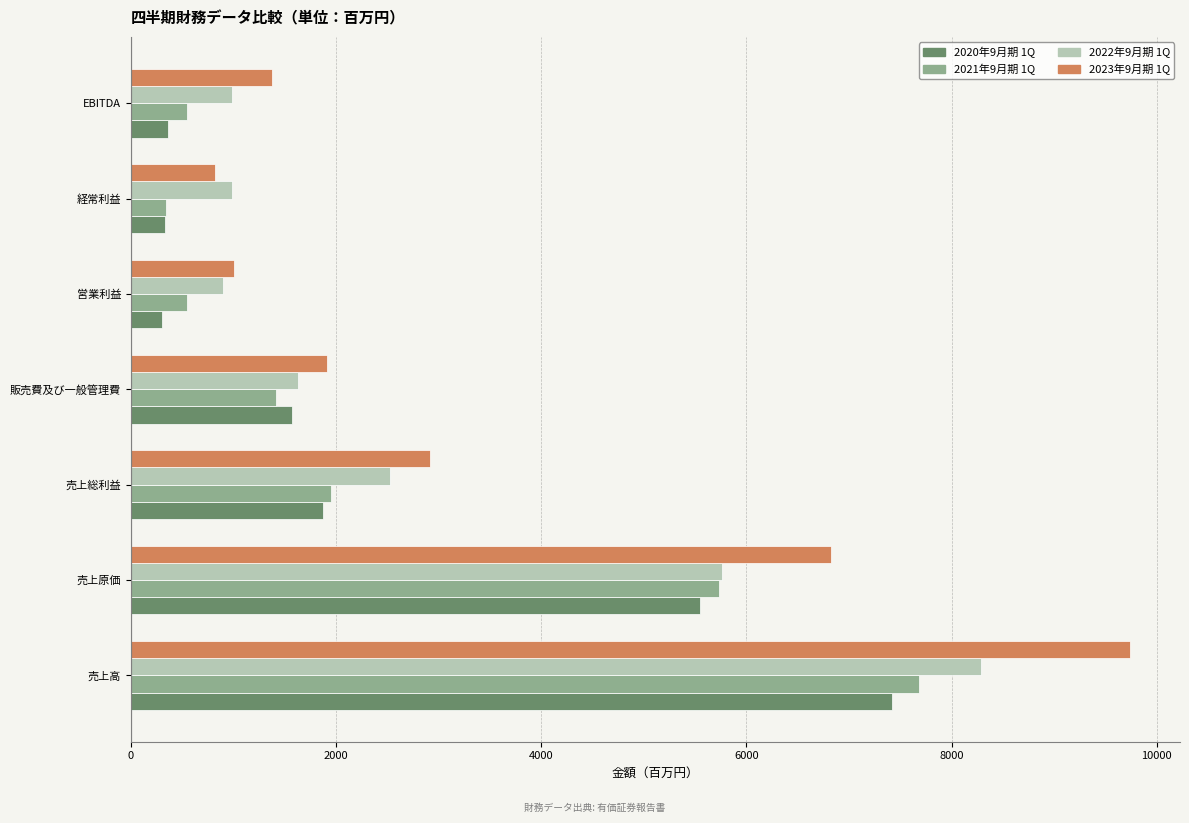

True or false: 2023年9月期 1Q has a value of 1183.1 at 経常利益.

False